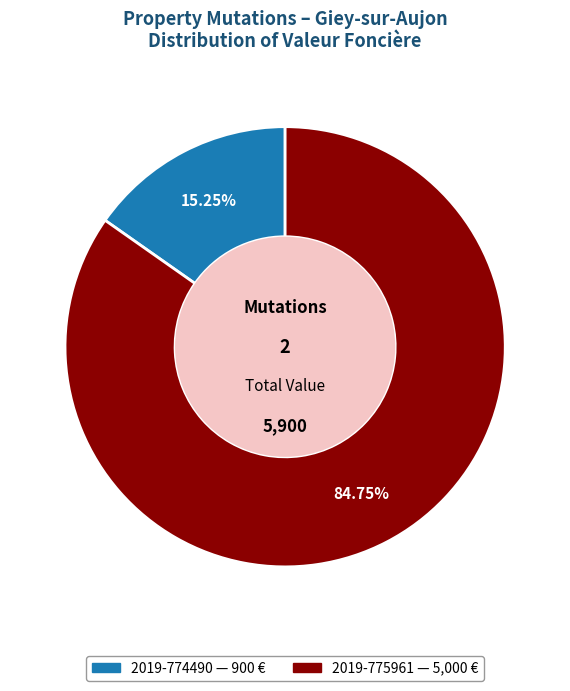

Which slice represents more than half of the pie?

2019-775961